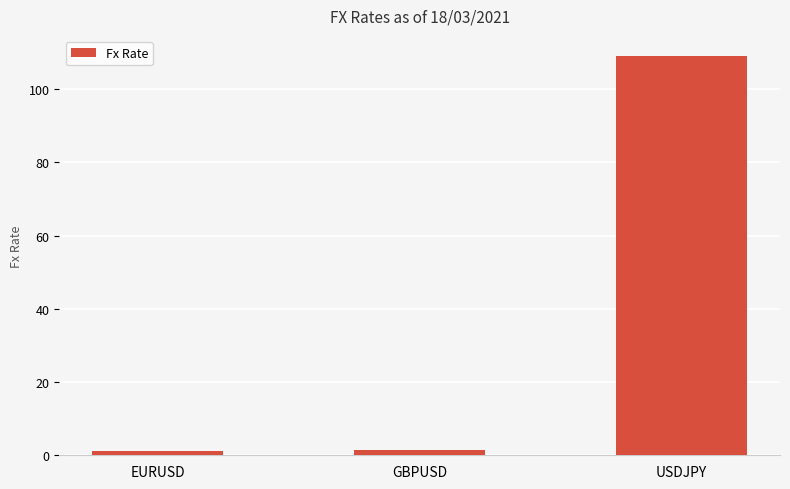

Which has a higher value, EURUSD or USDJPY?

USDJPY